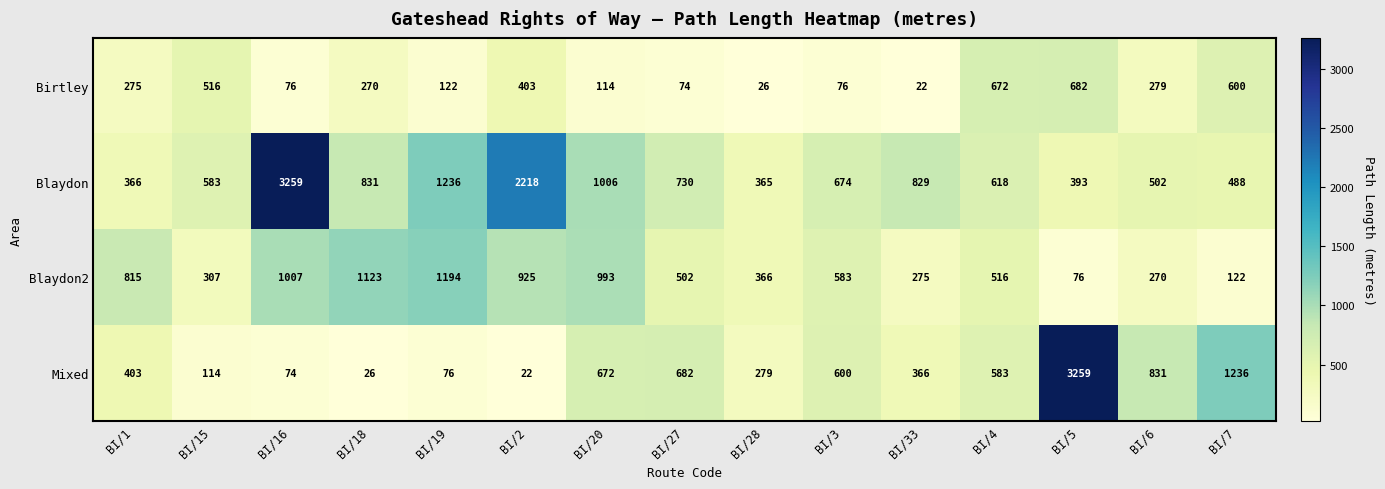

Rank the series at BI/4 from lowest to highest value.

Blaydon2, Mixed, Blaydon, Birtley